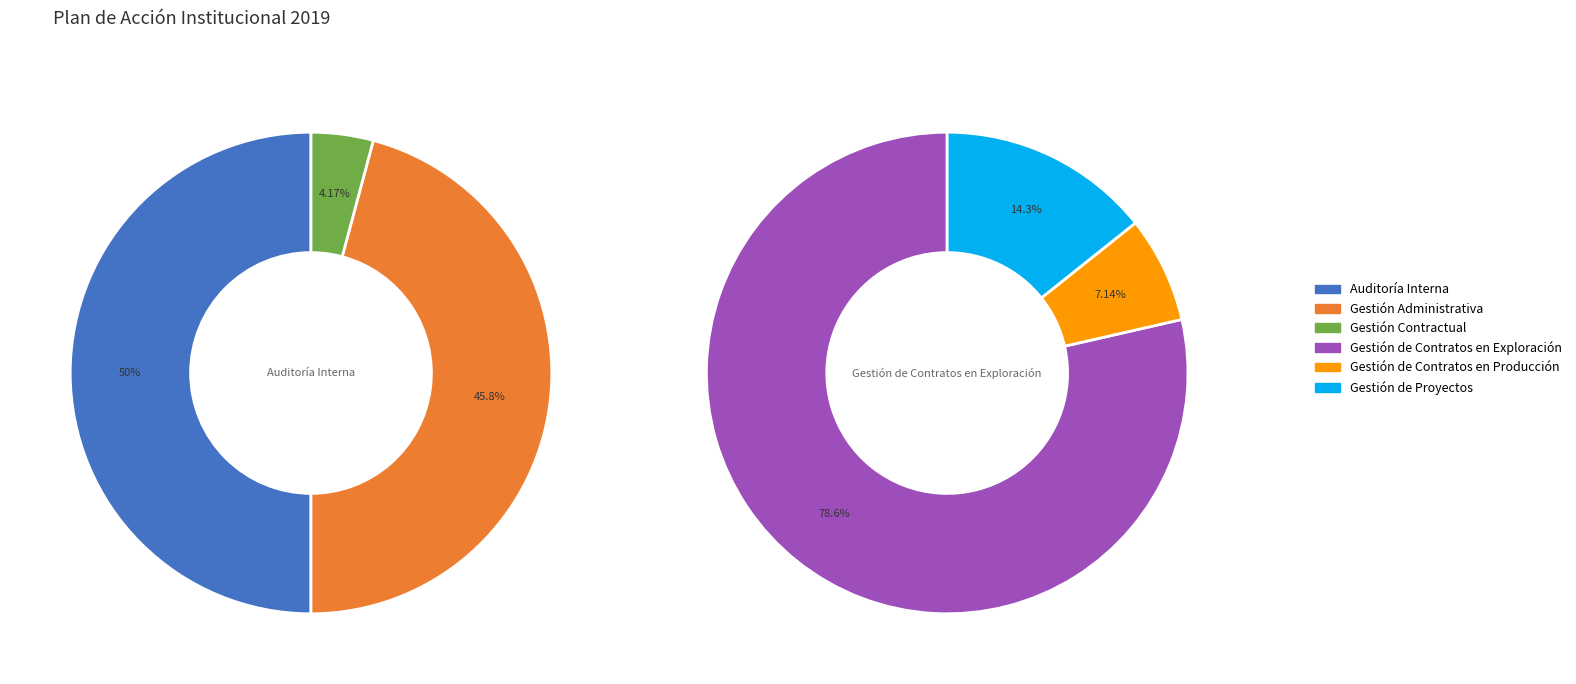

Which has a higher value, Gestión Contractual or Auditoría Interna?

Auditoría Interna